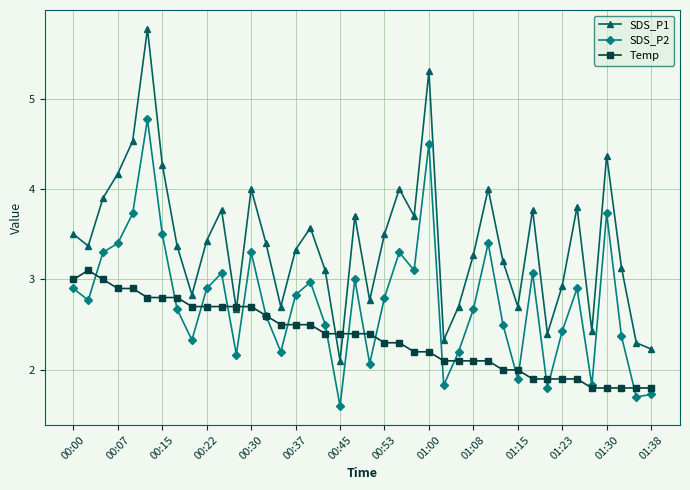

After their last crossing, which series has the higher values: SDS_P2 or Temp?

Temp